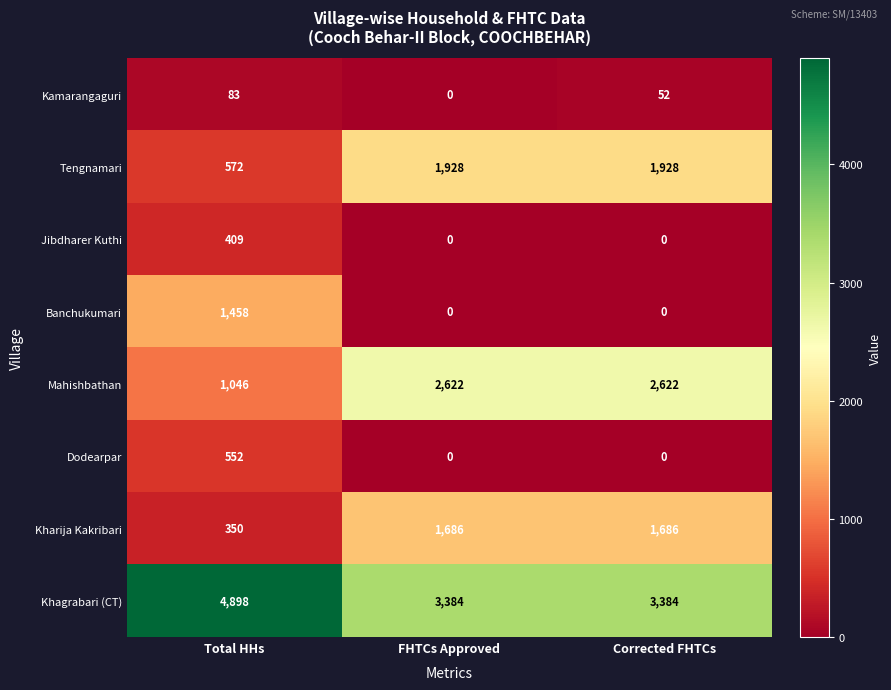

Which series changed the most between Total HHs and FHTCs Approved?

Mahishbathan